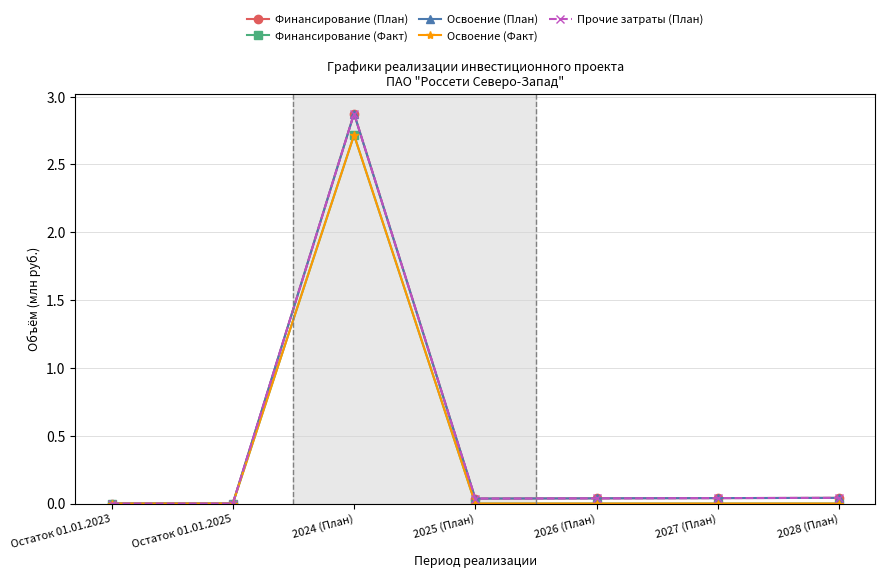

Between 2025 (План) and Остаток 01.01.2023, which is larger?

2025 (План)